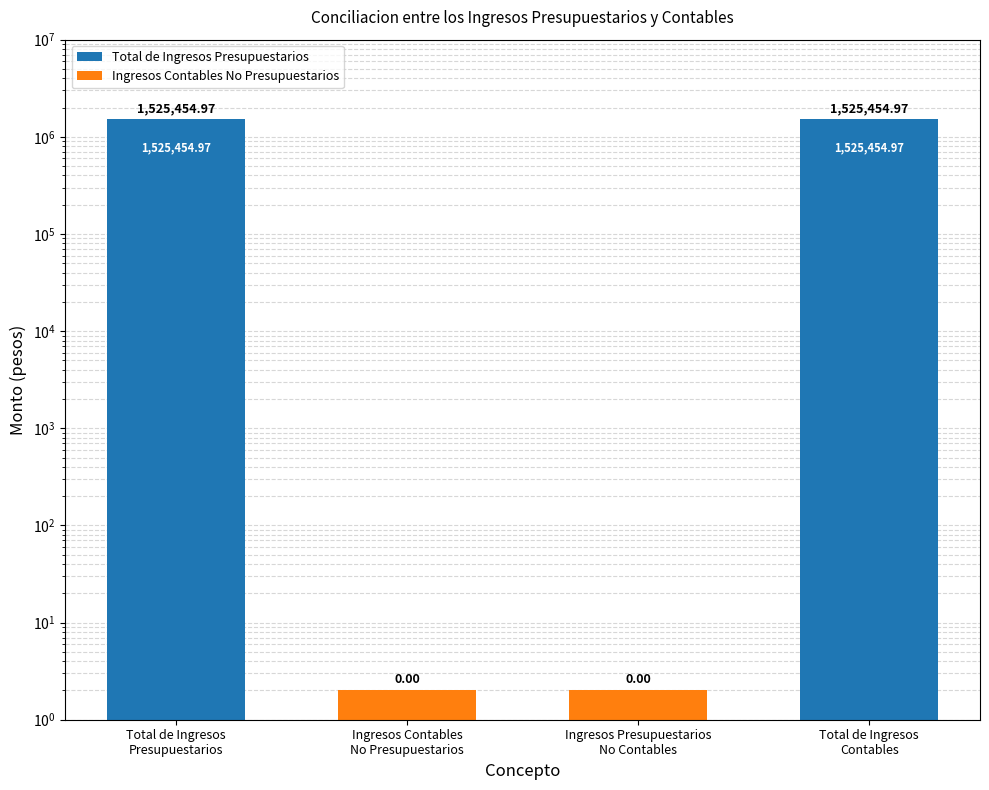

What is the highest value of the Ingresos Contables No Presupuestarios series?

1.0